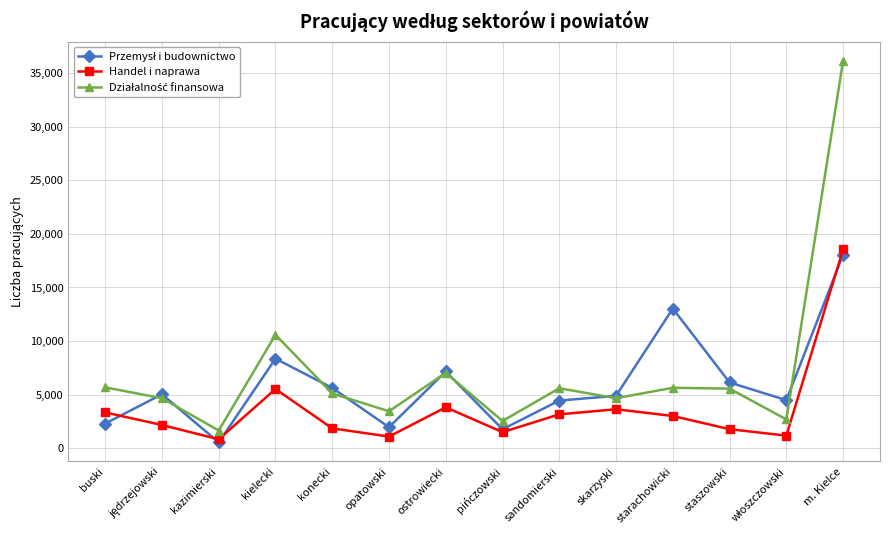

Which label corresponds to the largest value in the chart?

m. Kielce